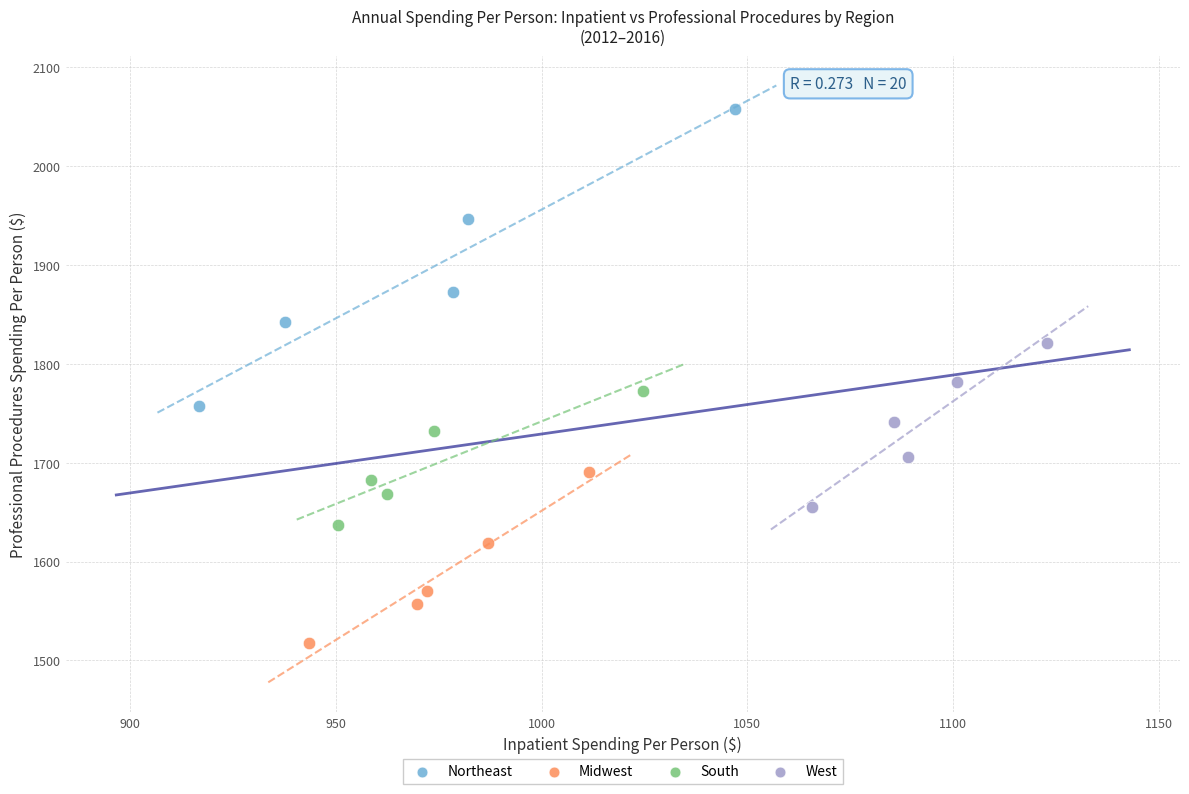

Which series contains the lowest Y value?

Midwest